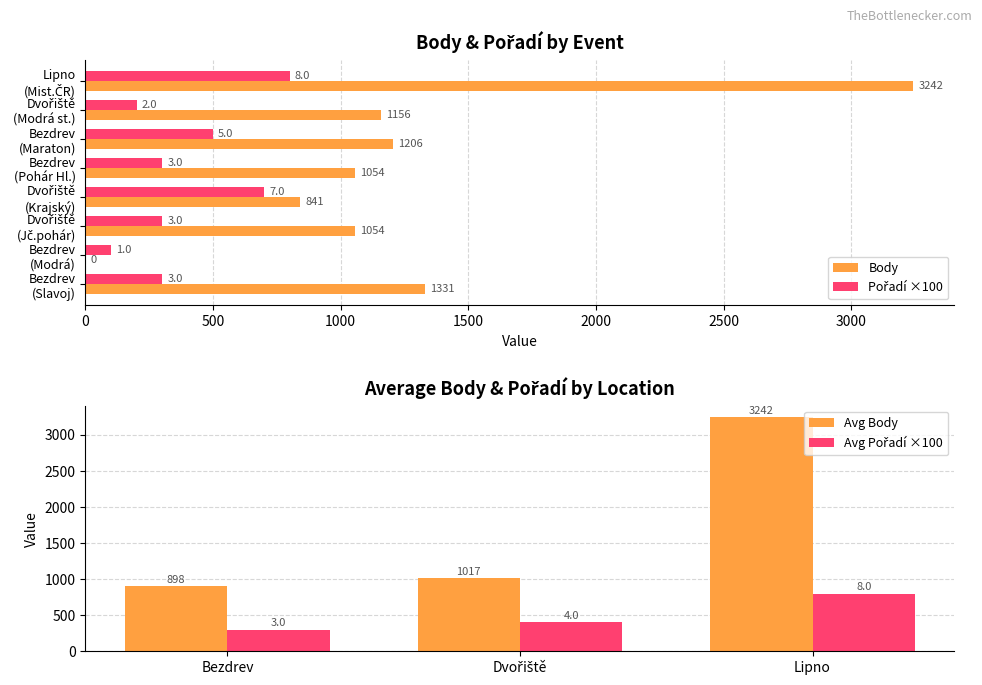

What are all the series names shown in the legend?

Body, Pořadí